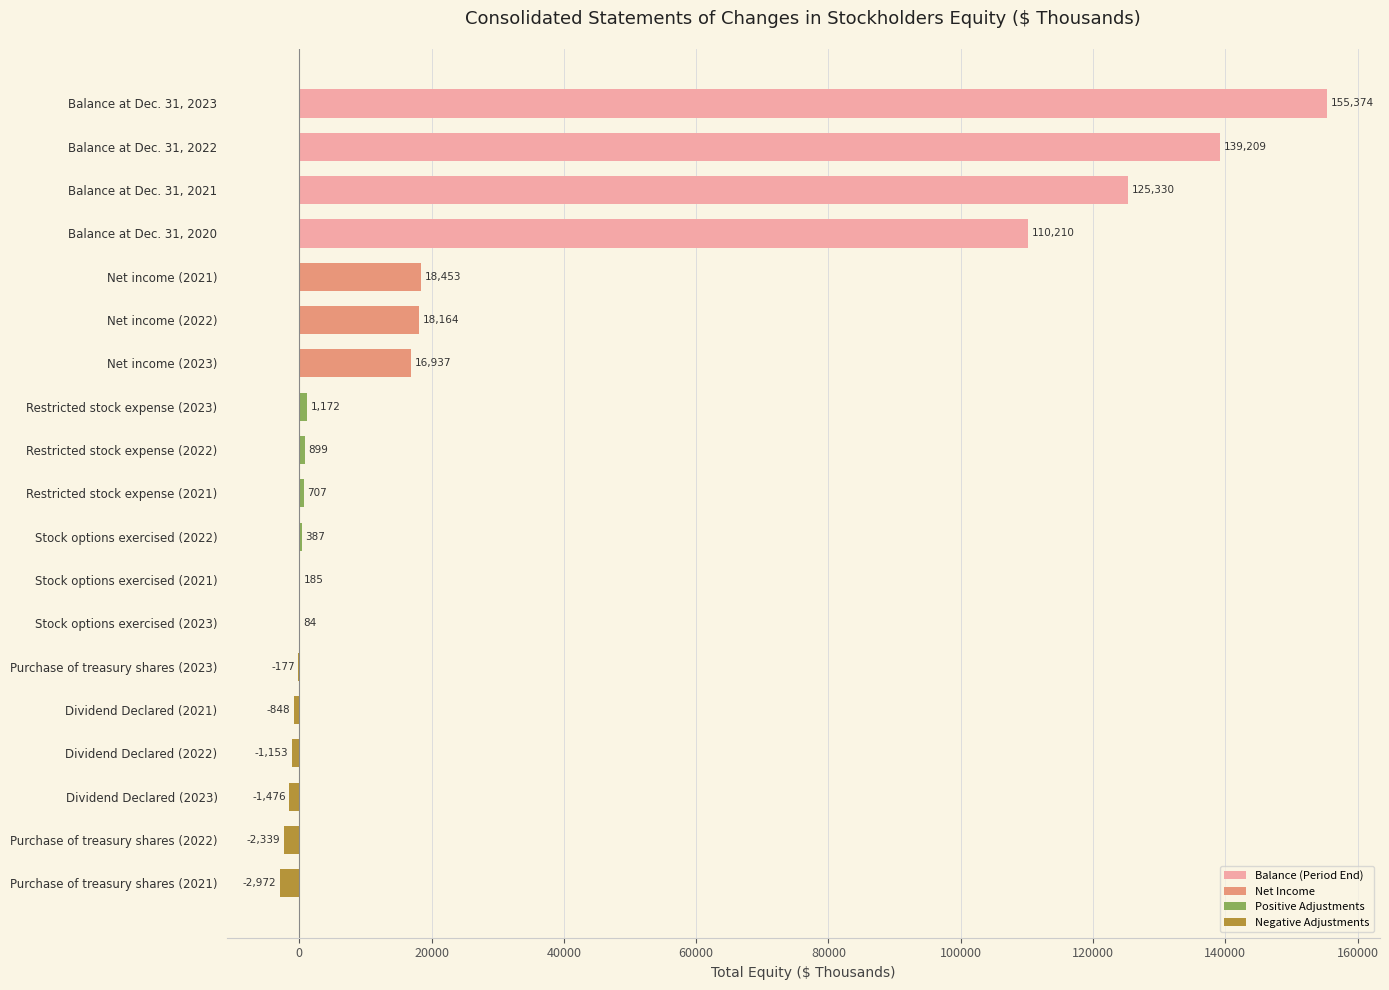

Reading bottom to top, extract all data points from this chart.

Purchase of treasury shares (2021)=-2972	Purchase of treasury shares (2022)=-2339	Dividend Declared (2023)=-1476	Dividend Declared (2022)=-1153	Dividend Declared (2021)=-848	Purchase of treasury shares (2023)=-177	Stock options exercised (2023)=84	Stock options exercised (2021)=185	Stock options exercised (2022)=387	Restricted stock expense (2021)=707	Restricted stock expense (2022)=899	Restricted stock expense (2023)=1172	Net income (2023)=16937	Net income (2022)=18164	Net income (2021)=18453	Balance at Dec. 31, 2020=110210	Balance at Dec. 31, 2021=125330	Balance at Dec. 31, 2022=139209	Balance at Dec. 31, 2023=155374